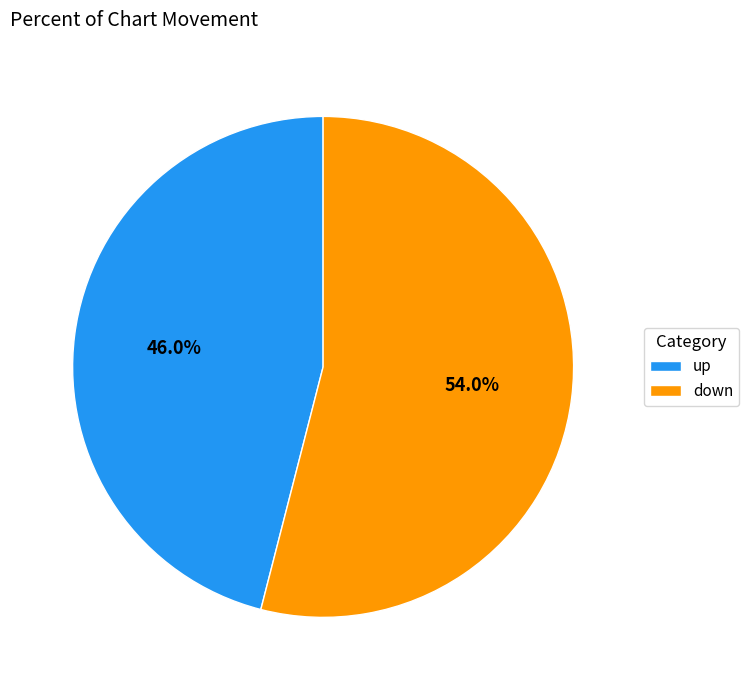

How many slices are in this pie chart?

2